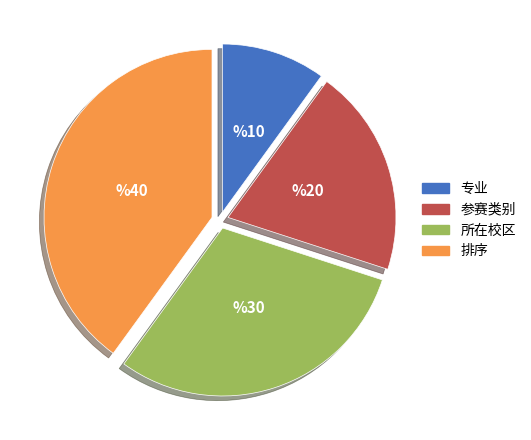

How many slices are in this pie chart?

4